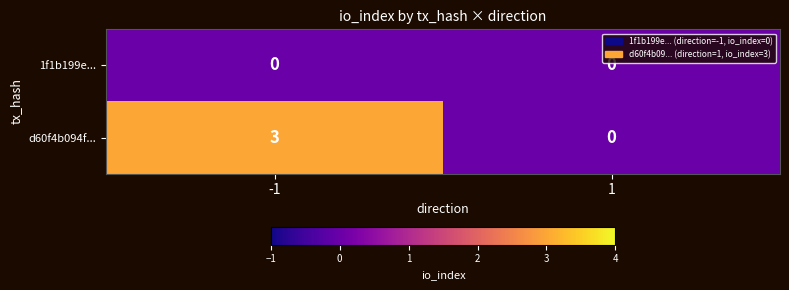

The value of d60f4b094f... at 1 is 0. True or false?

True